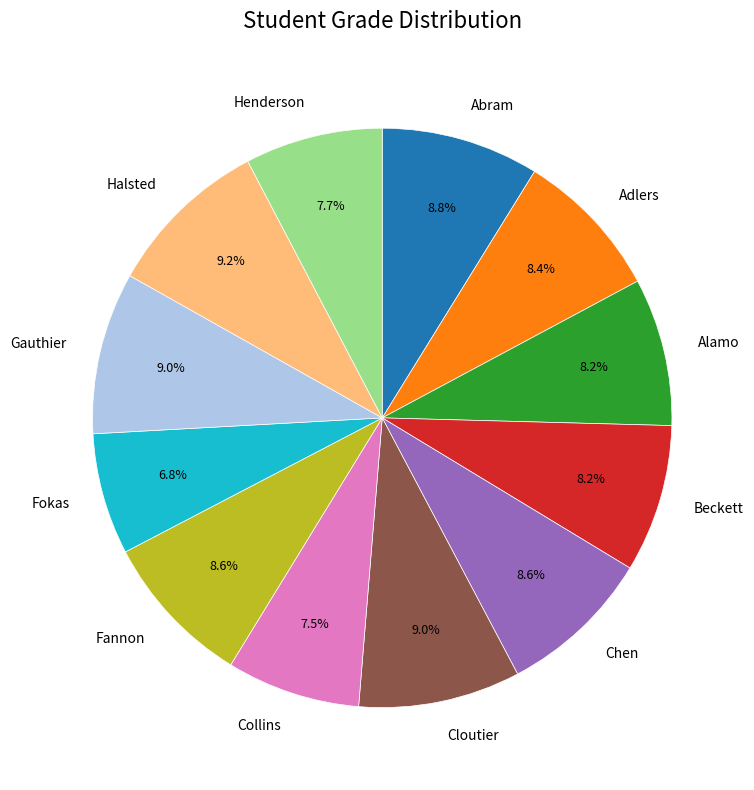

To the nearest percent, what is the average slice percentage?

8%